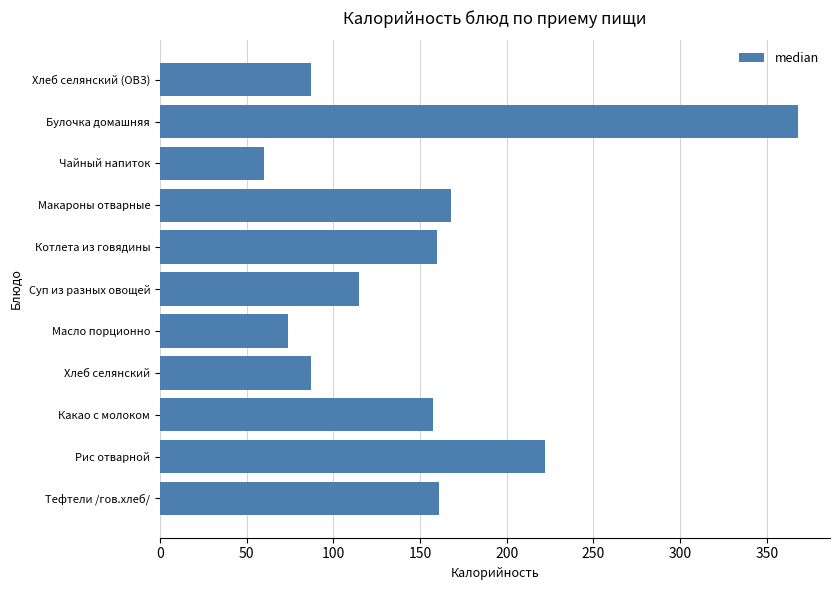

At which label is the value closest to 214?

Рис отварной